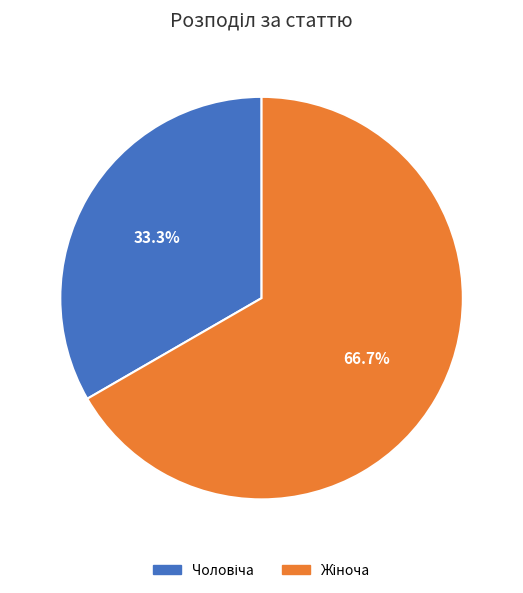

Does any single category account for the majority?

Yes